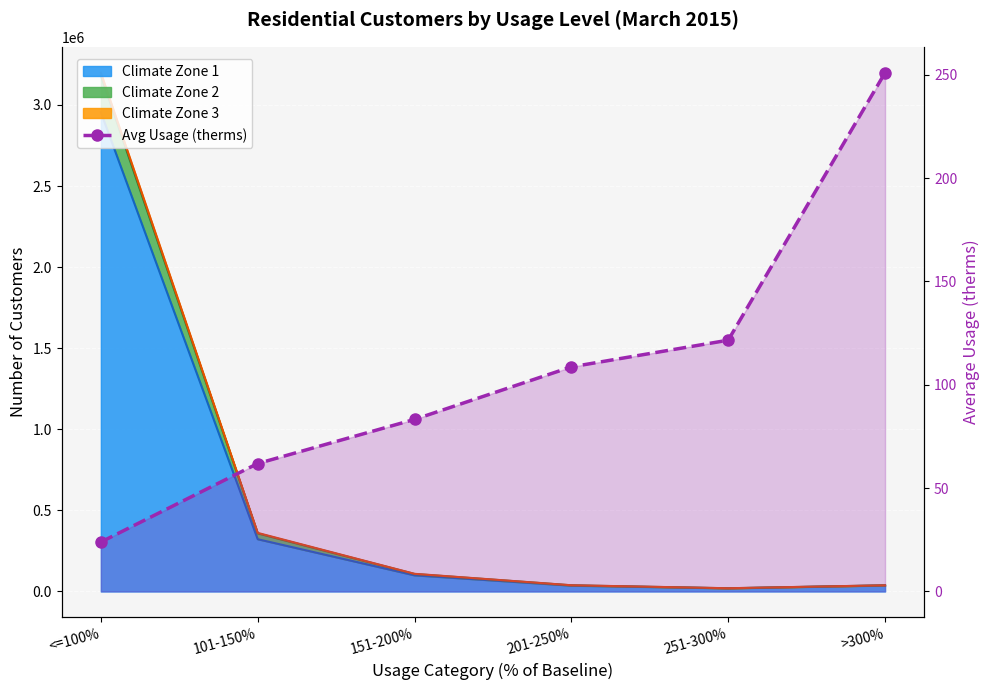

How many lines are shown in the chart?

1